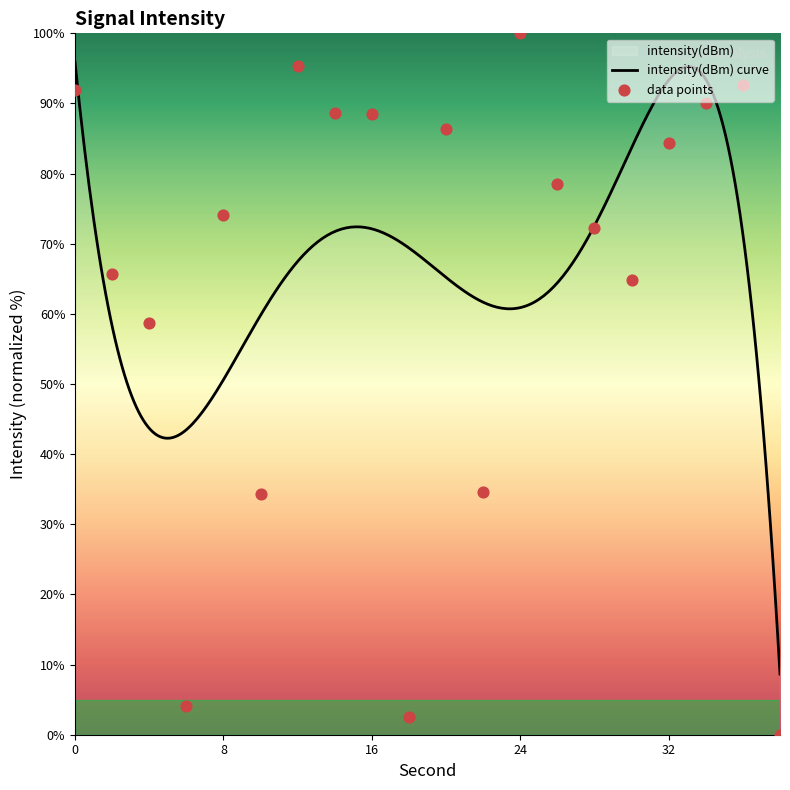

Approximately how many times larger is the value at 0 compared to 18?

35.7